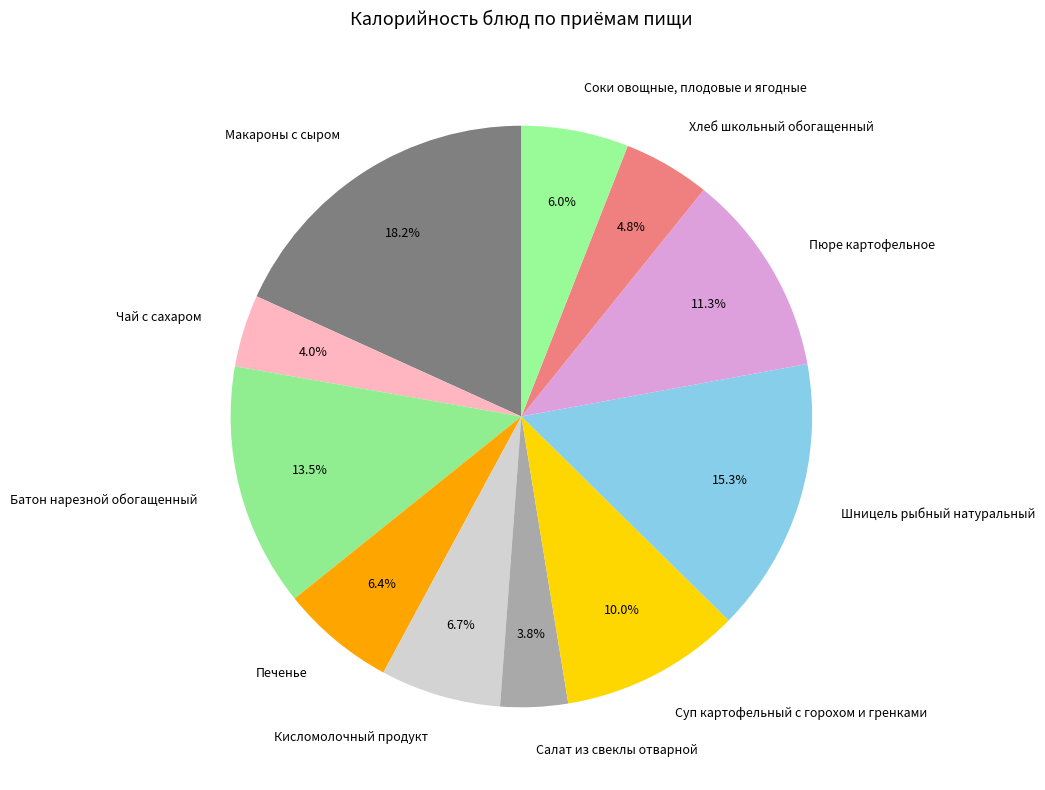

Does Хлеб школьный обогащенный represent more than half of the total?

No